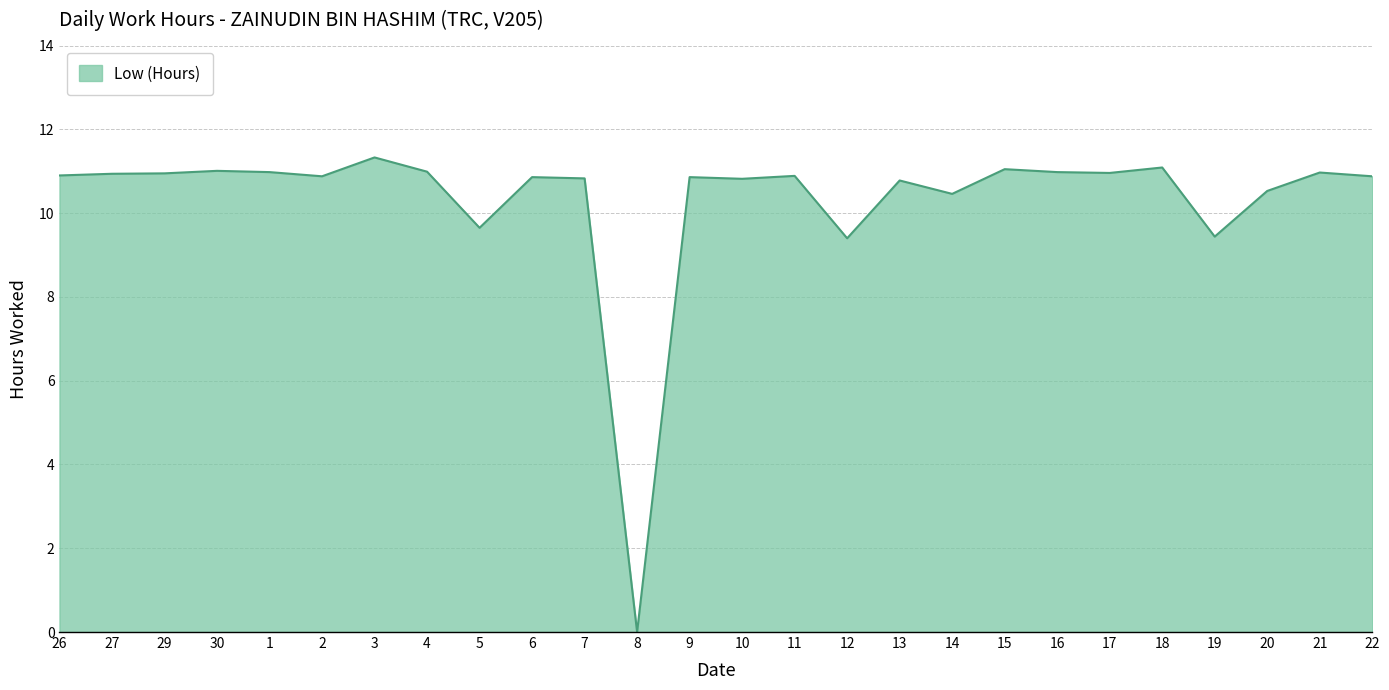

What position from the right is 21?

2